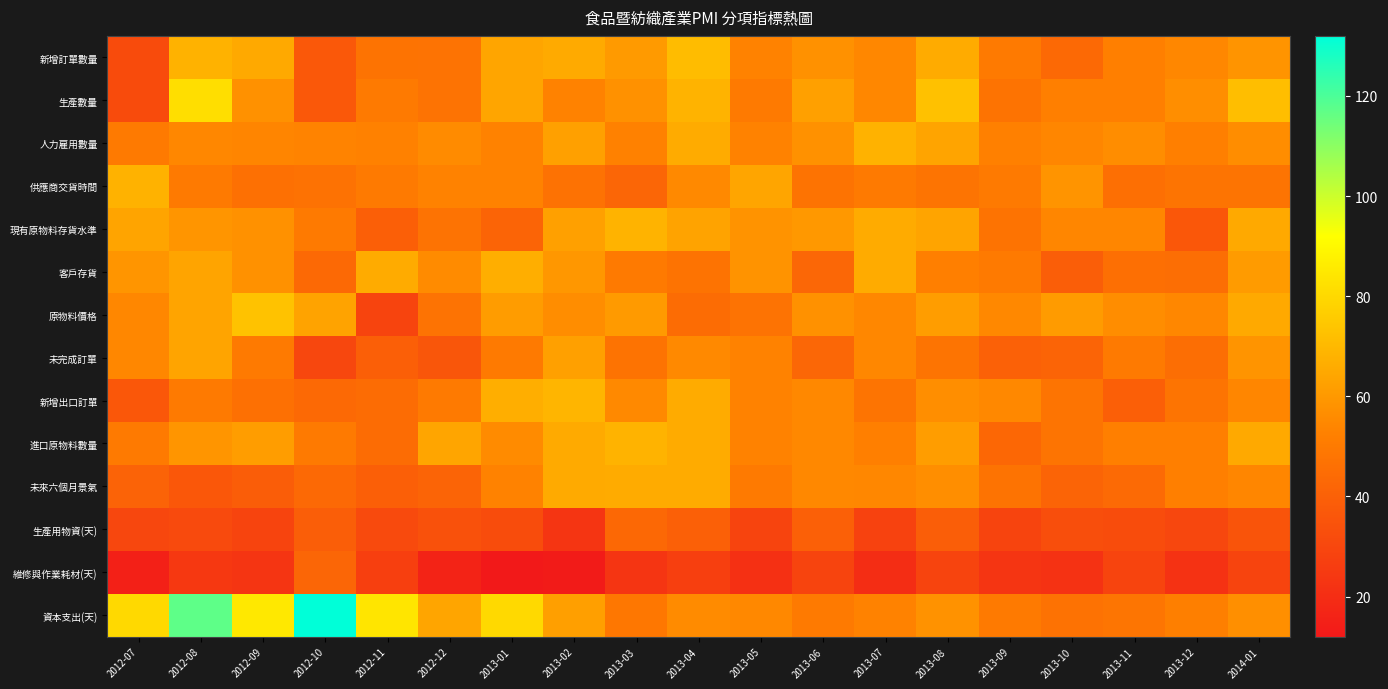

What is the difference between the highest and lowest values at 2012-12?

48.0